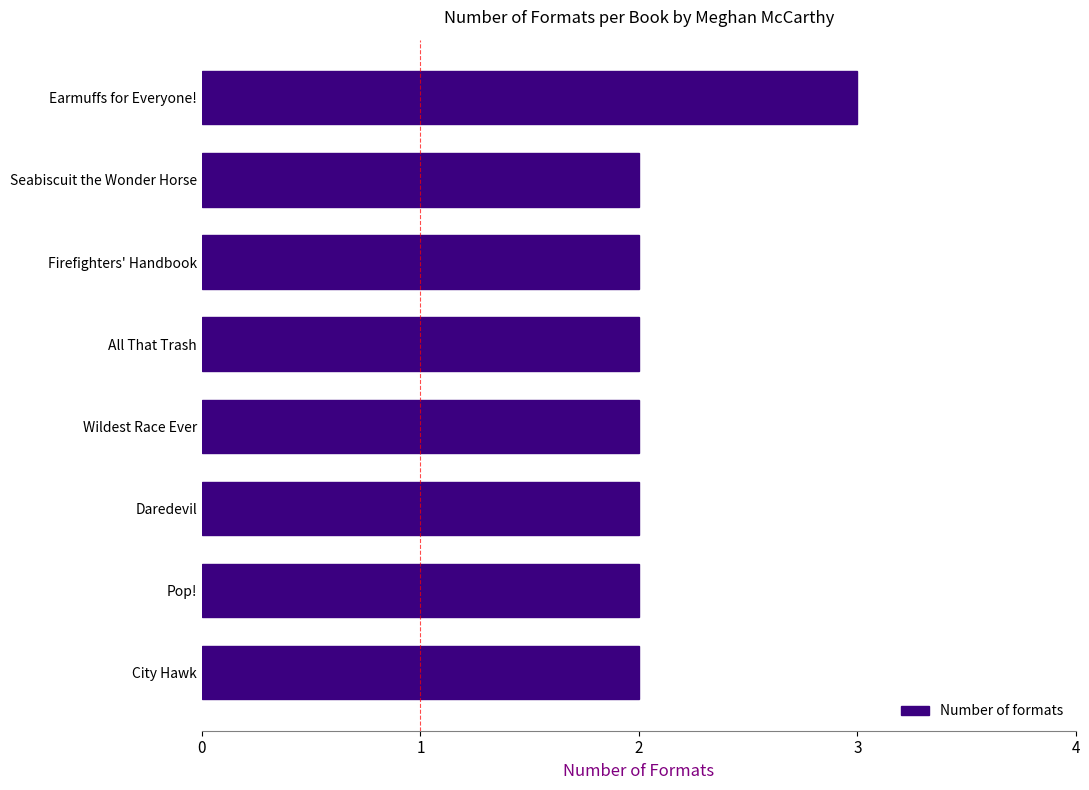

What is the ratio of the value at Earmuffs for Everyone! to the value at Pop!?

1.5